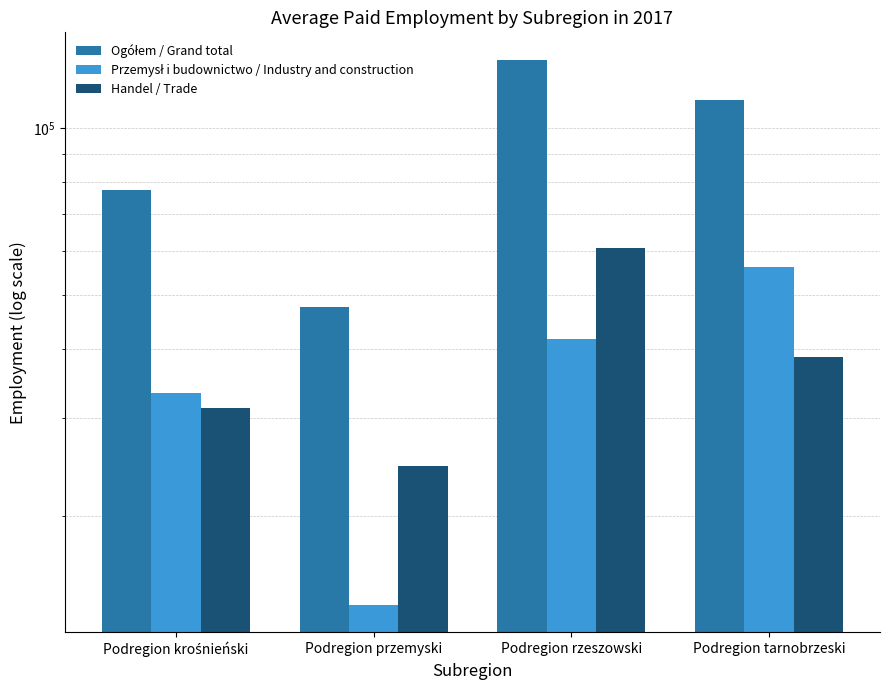

What is the label of the 1st bar from the left?

Podregion krośnieński